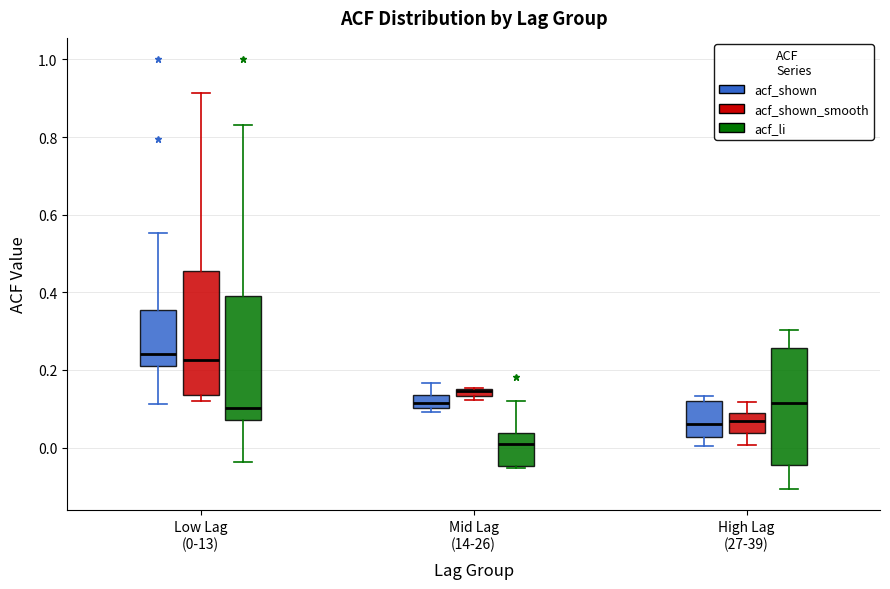

Which box has the lowest median line?

Mid Lag (14-26) (acf_li)